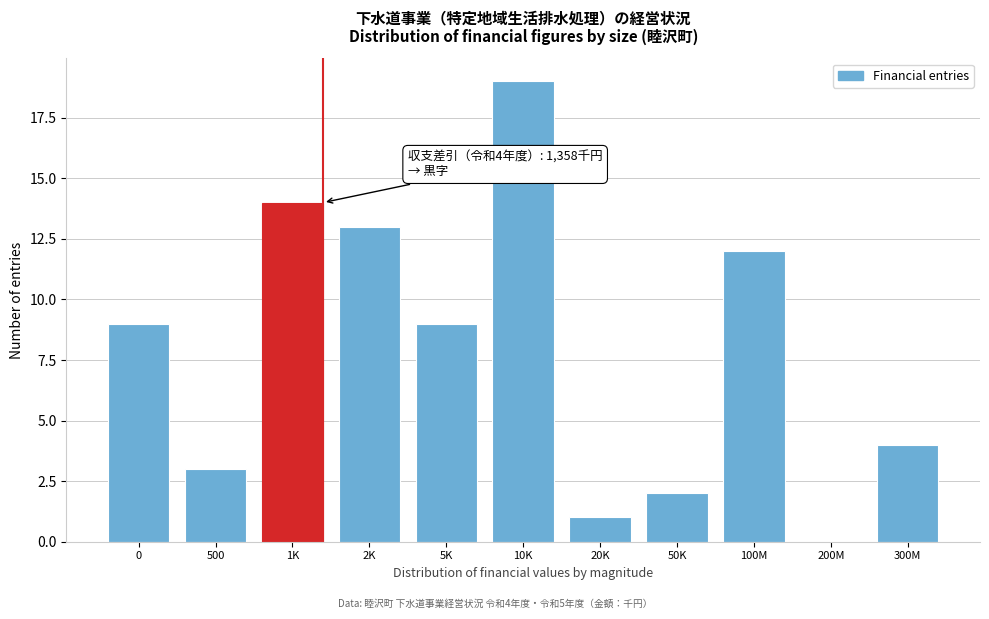

Reading left to right, list all the values displayed in this chart.

0=9	500=3	1K=14	2K=13	5K=9	10K=19	20K=1	50K=2	100M=12	200M=0	300M=4